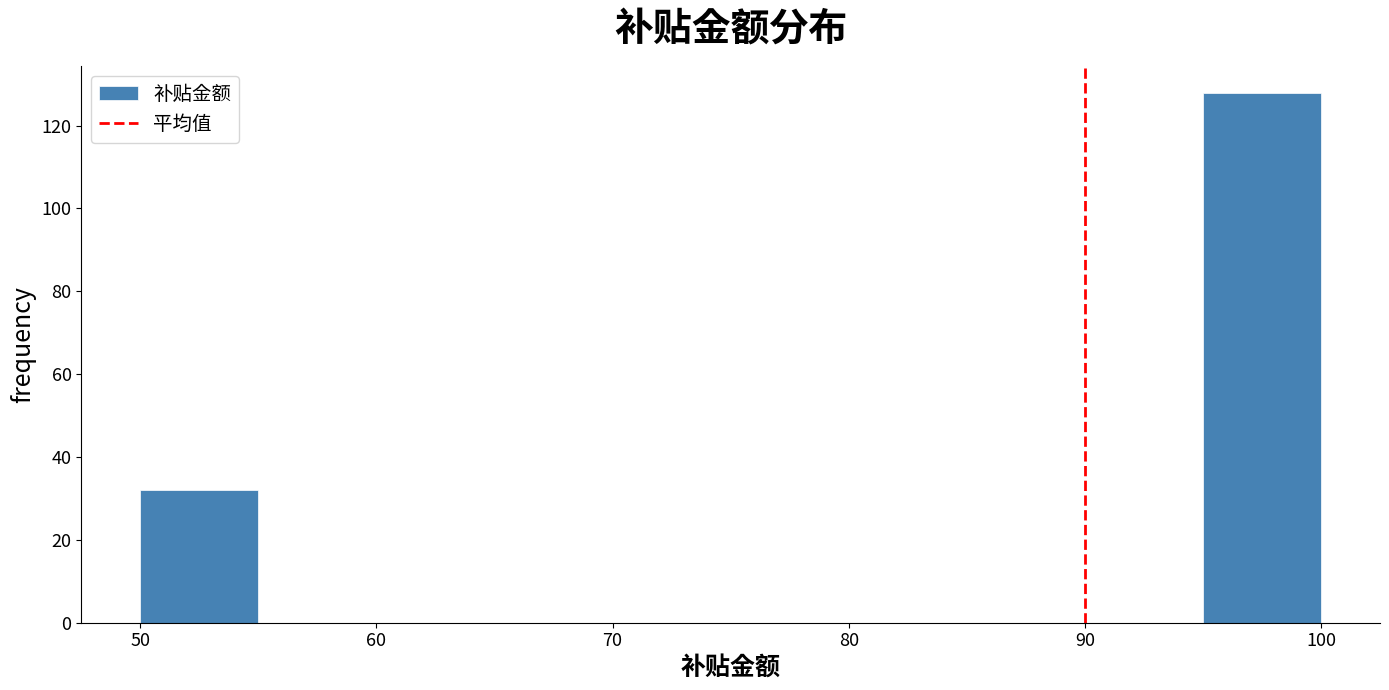

Reading left to right, transcribe this chart: for each bar, give the range it covers on the x-axis and its height. The values are not printed on the chart, so give them approximately, as read against the axis.

50 to 55: 32
55 to 60: 0
60 to 65: 0
65 to 70: 0
70 to 75: 0
75 to 80: 0
80 to 85: 0
85 to 90: 0
90 to 95: 0
95 to 100: 128